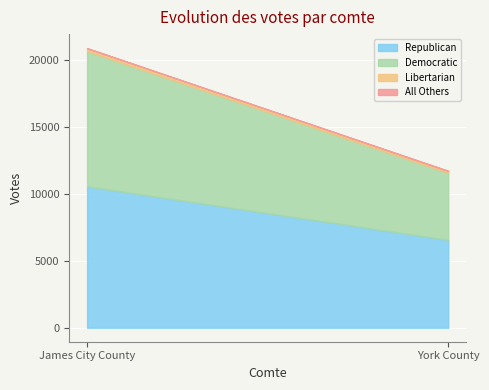

What is the maximum value for All Others?

15